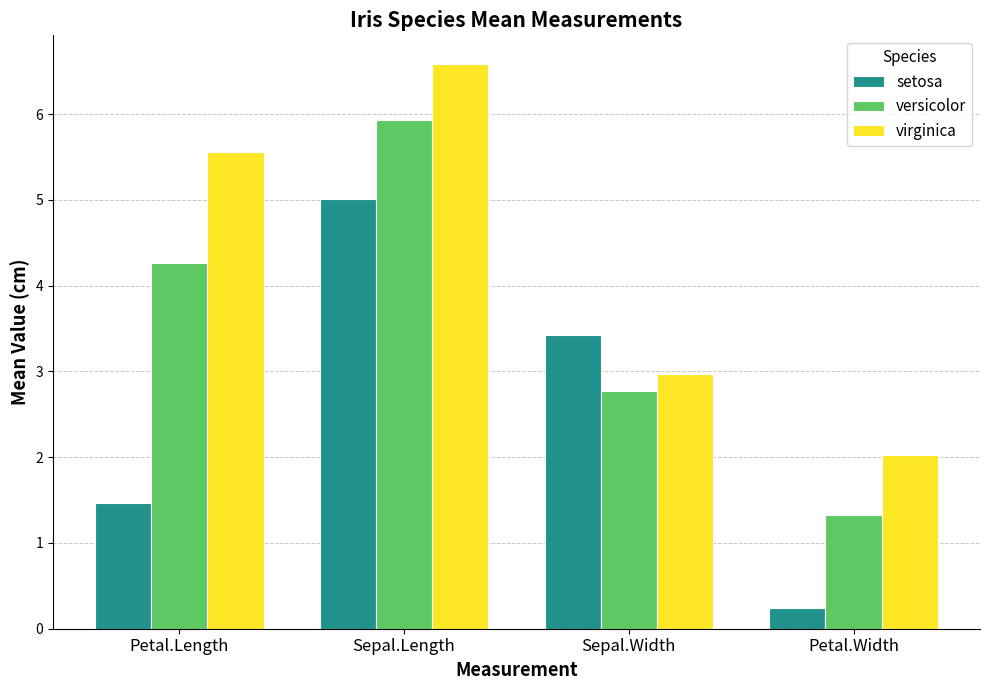

Reading left to right, what are all the values shown in this chart?

setosa: 1.5	5.0	3.4	0.2
versicolor: 4.3	5.9	2.8	1.3
virginica: 5.6	6.6	3.0	2.0